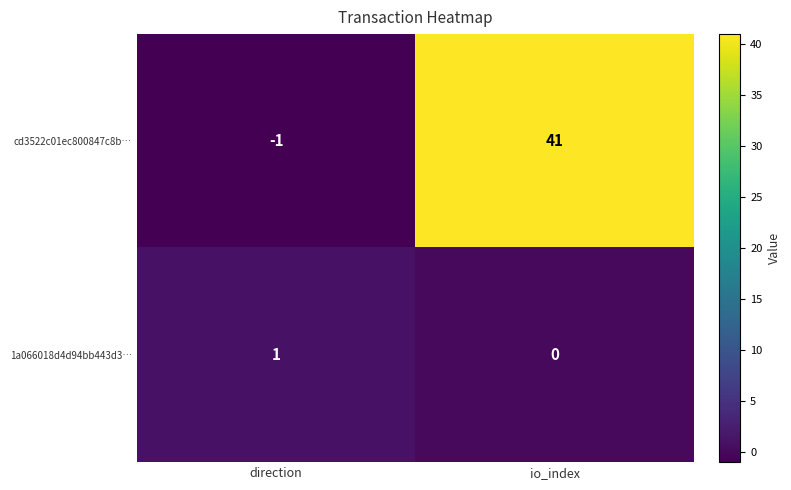

Which label corresponds to the largest value in the chart?

io_index